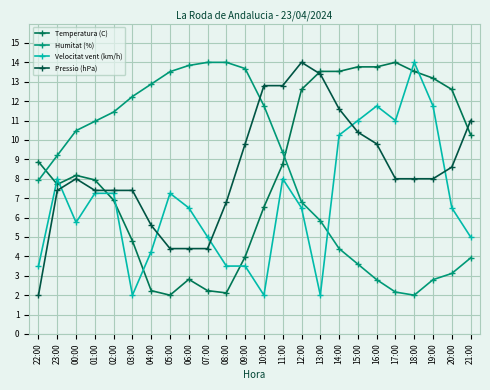

Count the number of data series in this chart.

4